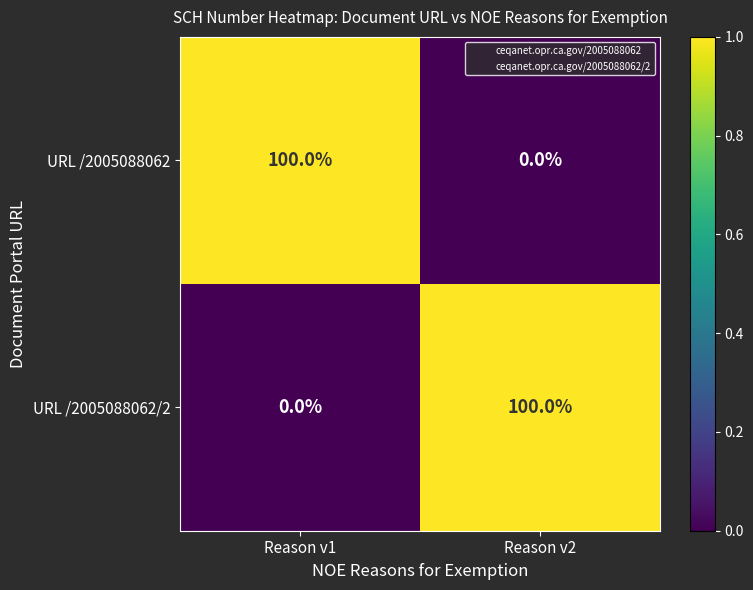

The URL /2005088062 series shows 176 at Reason v1. True or false?

False